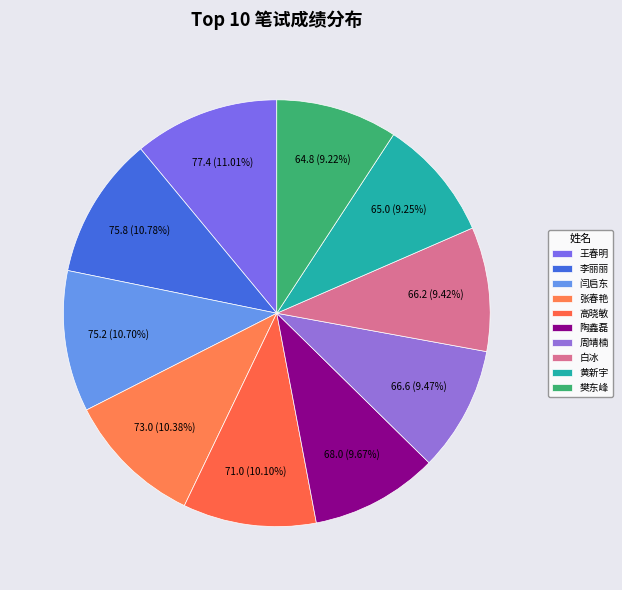

Approximately how many times larger is the value at 陶鑫磊 compared to 高晓敏?

1.0